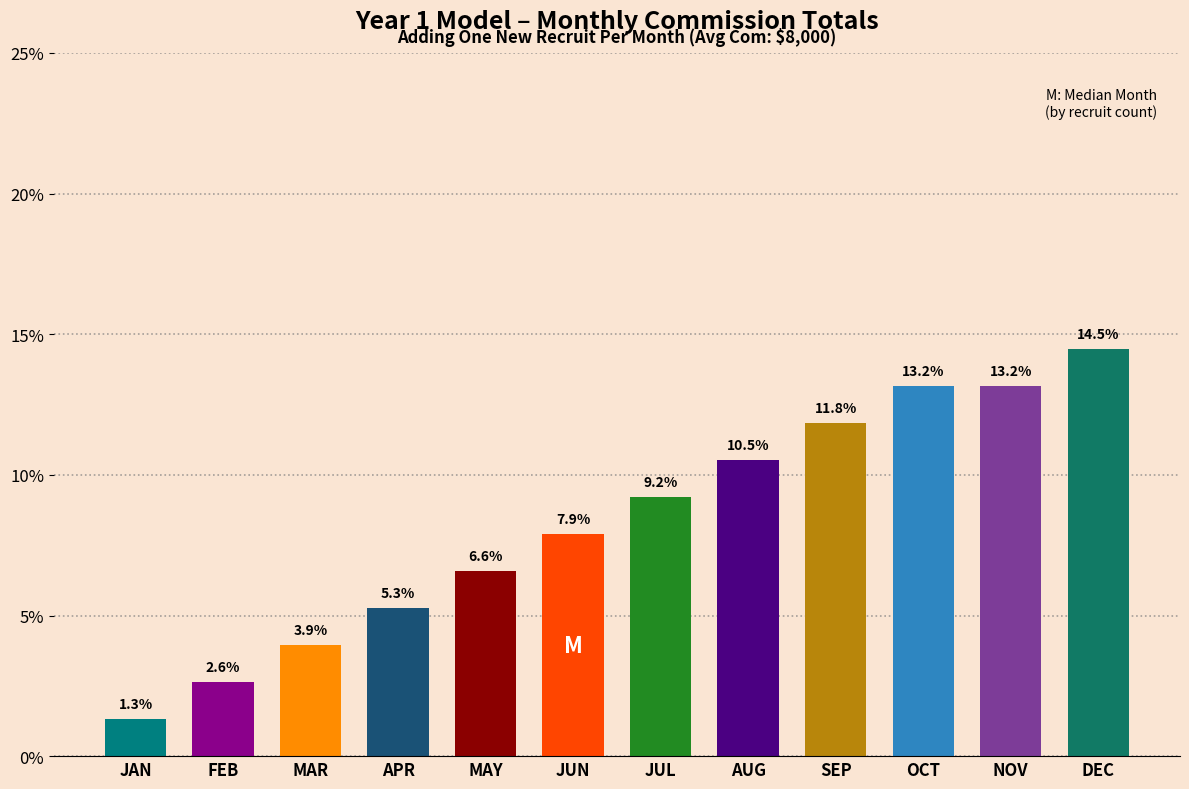

Reading left to right, list all the values displayed in this chart.

1.3	2.6	3.9	5.3	6.6	7.9	9.2	10.5	11.8	13.2	13.2	14.5